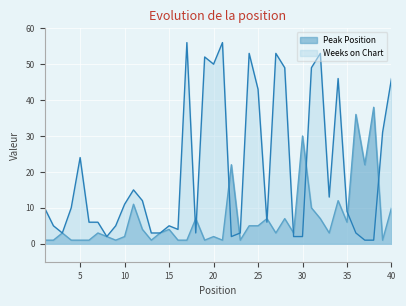

Between 14 and 8, which is larger?

14